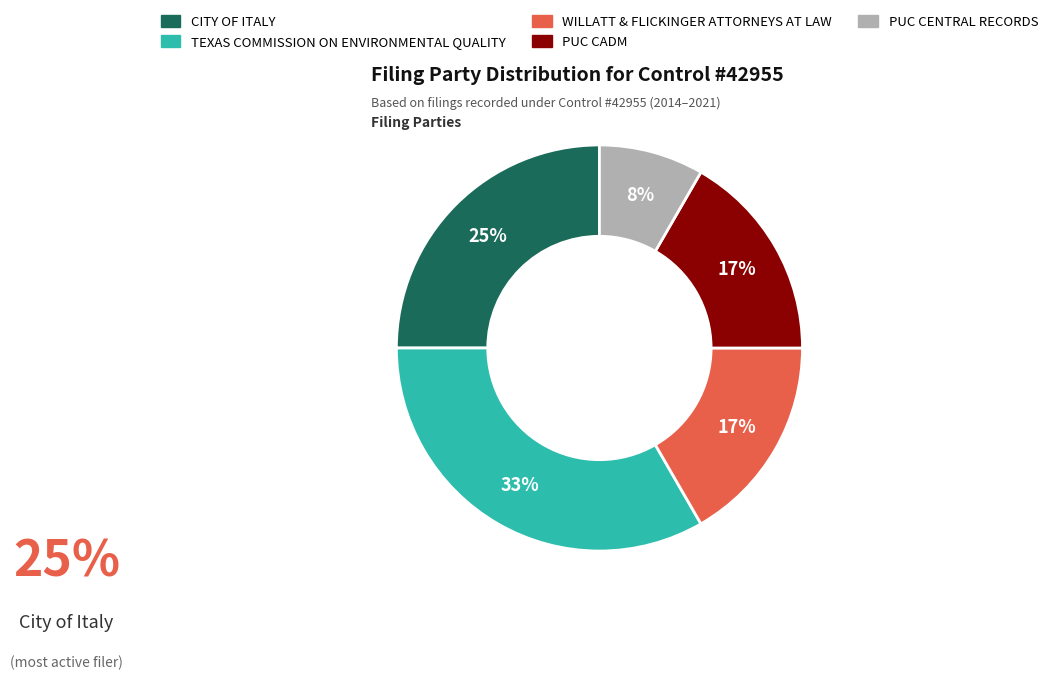

Which has a higher value, TEXAS COMMISSION ON ENVIRONMENTAL QUALITY or WILLATT & FLICKINGER ATTORNEYS AT LAW?

TEXAS COMMISSION ON ENVIRONMENTAL QUALITY